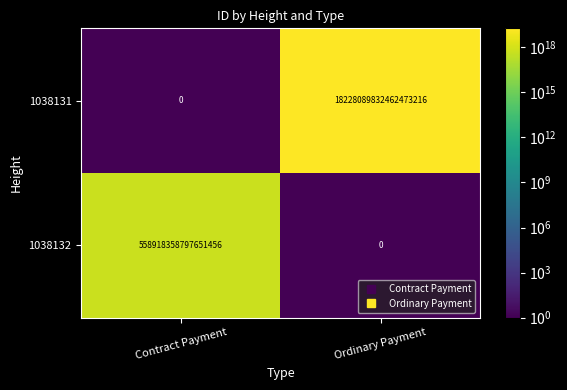

How many categories are shown in the chart?

2